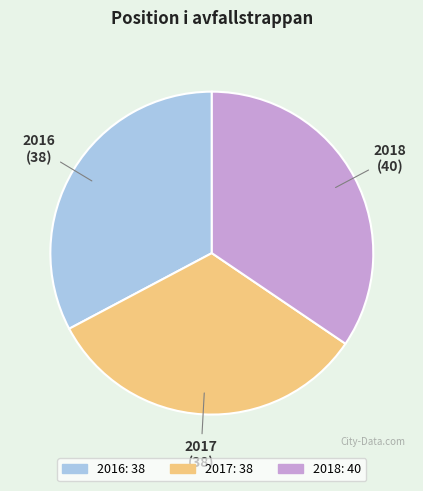

What is the largest slice in the pie chart?

2018